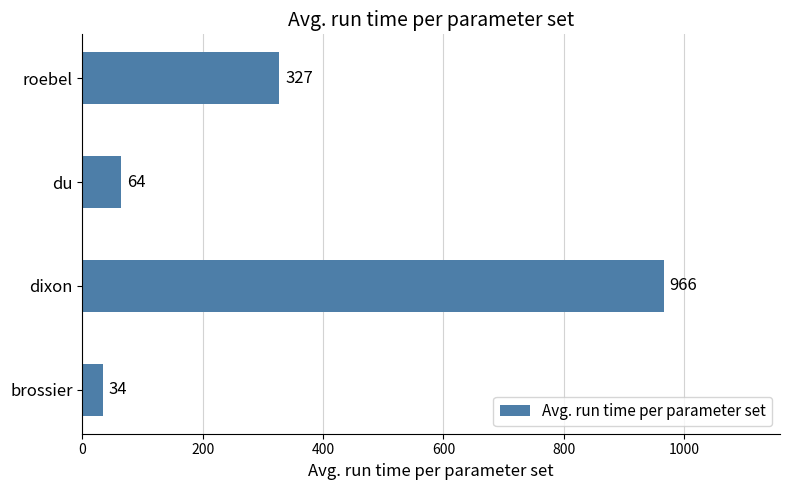

Rank the categories by value from lowest to highest.

brossier, du, roebel, dixon